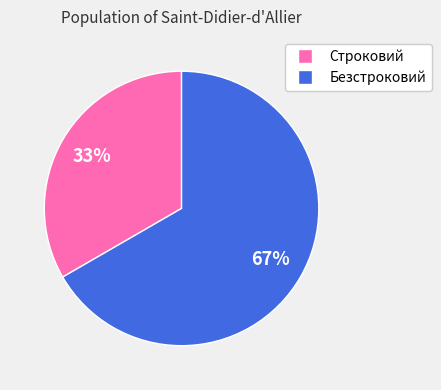

To the nearest percent, what is the combined percentage of Безстроковий and Строковий?

100%